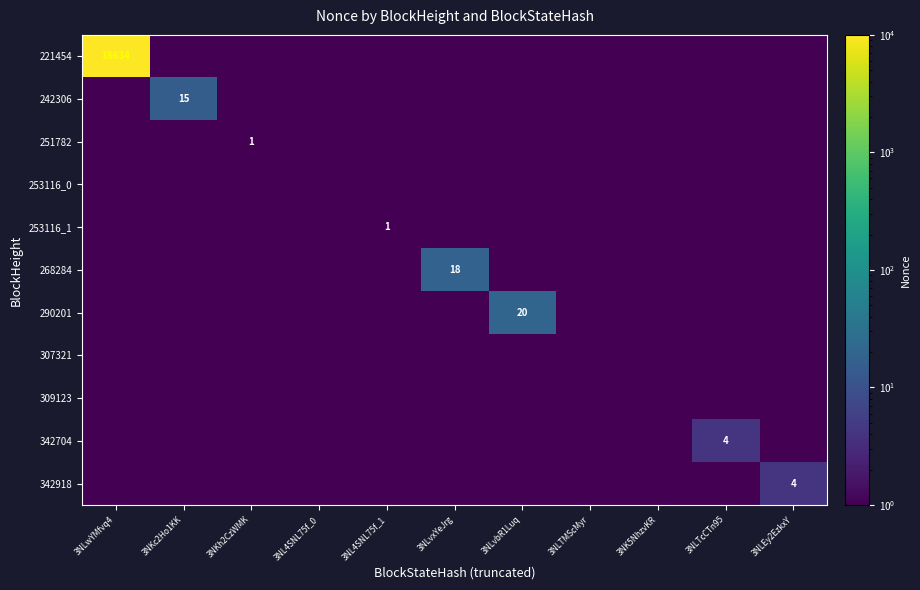

Is the value of 342918 at 3NLEy2EzkxY greater than the value of 268284 at 3NLvxYeJrg?

No